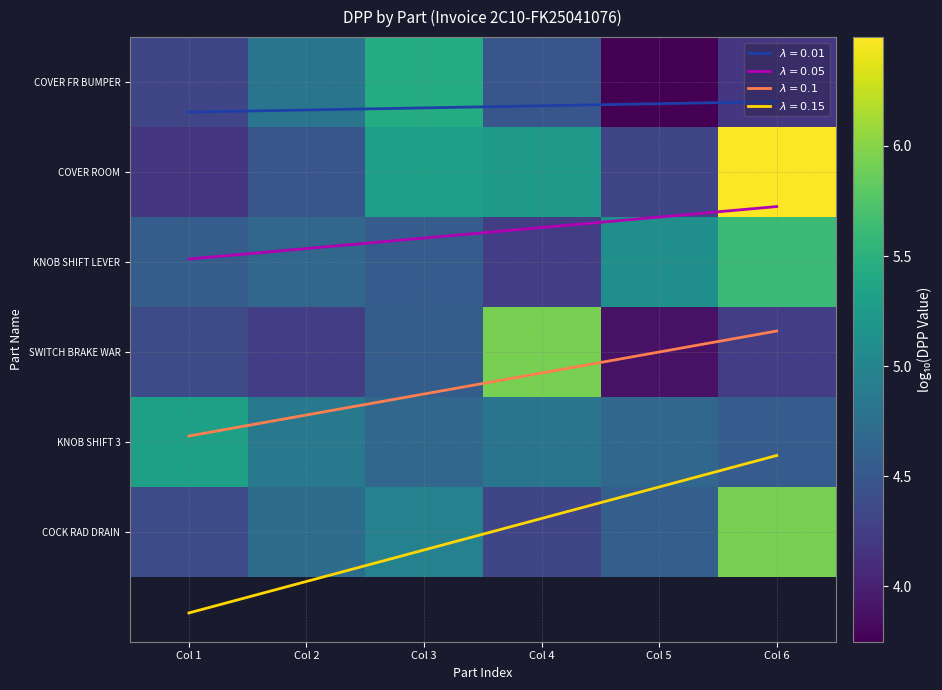

What is the spread (max minus min) of values at Col 6?

2.3